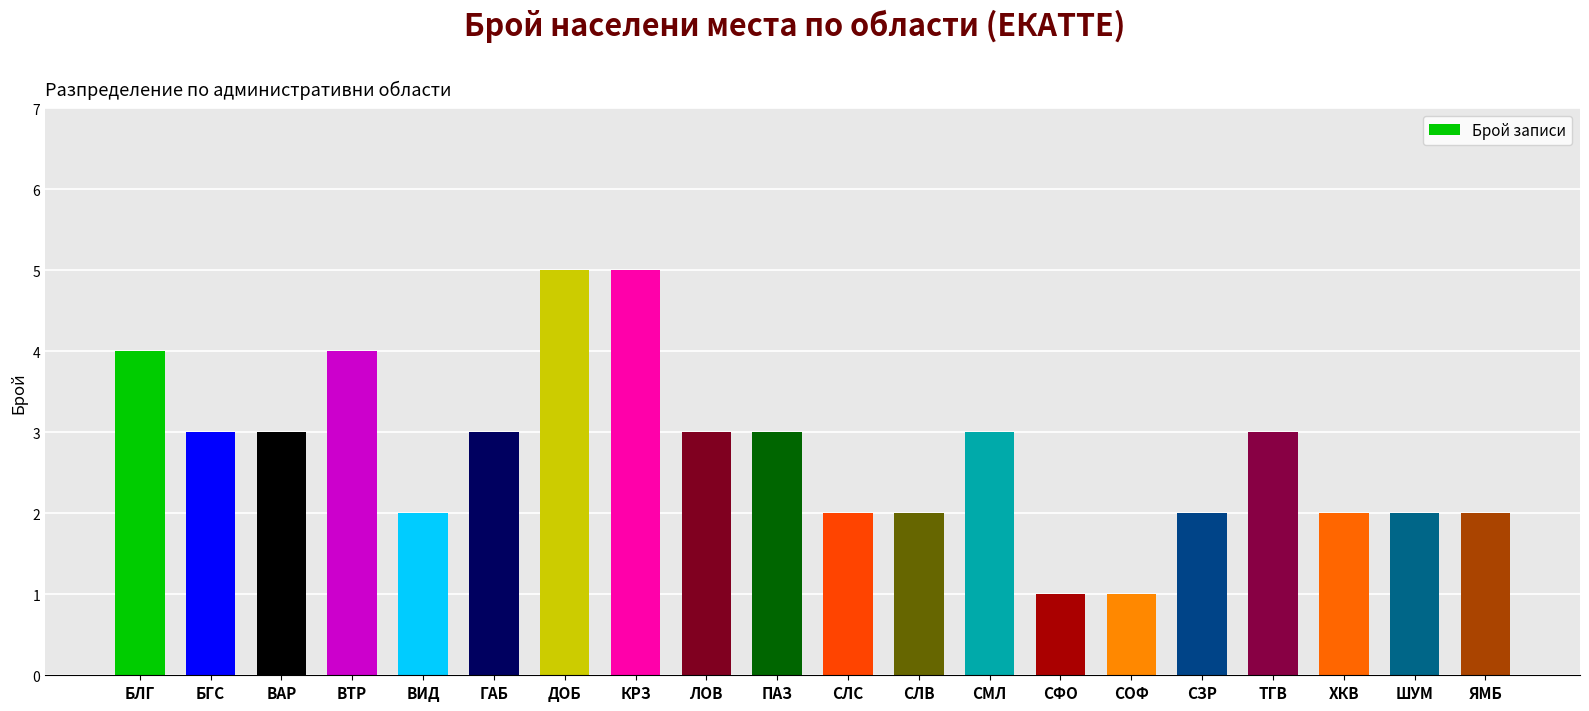

The chart shows a value of 3 at ТГВ. True or false?

True